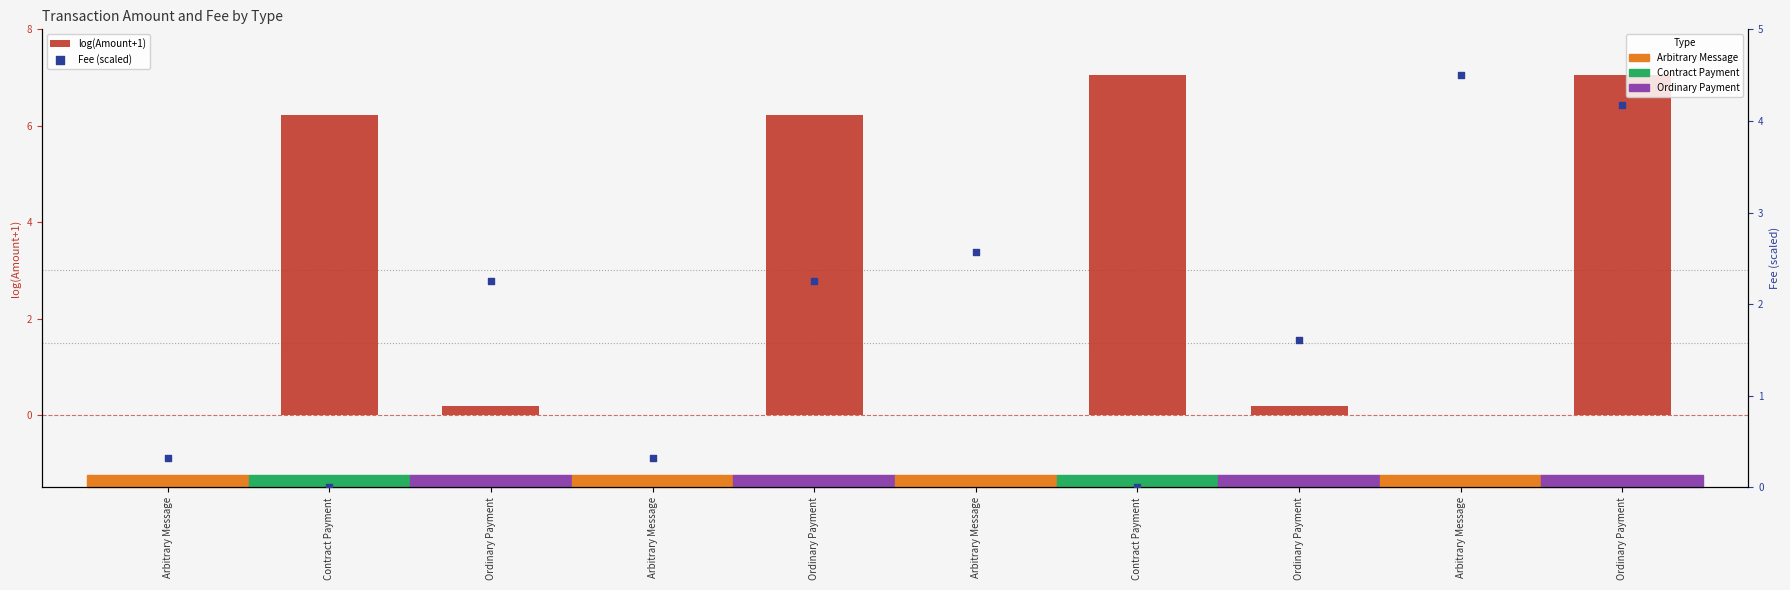

At which category is the sum across all series the highest?

Ordinary Payment